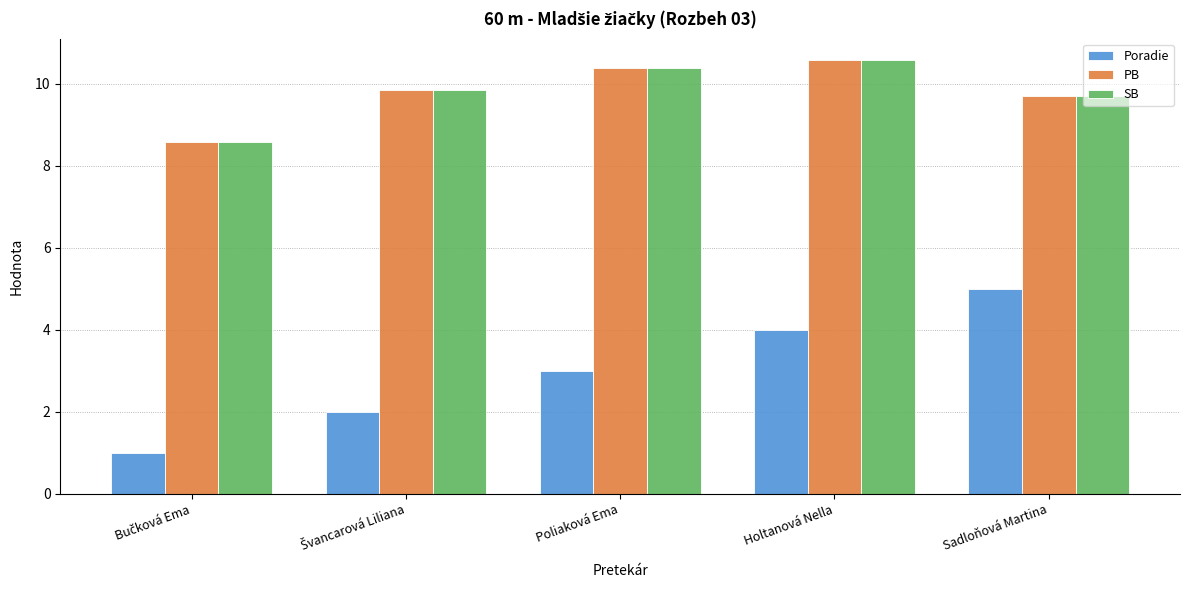

The value of SB at Poliaková Ema is 4.4. True or false?

False